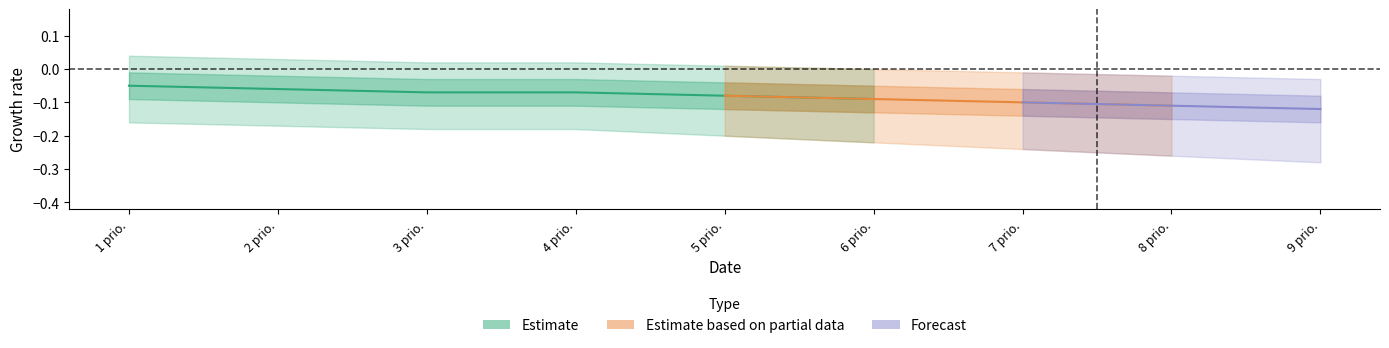

True or false: Estimate has more than 2 interior local peaks.

False